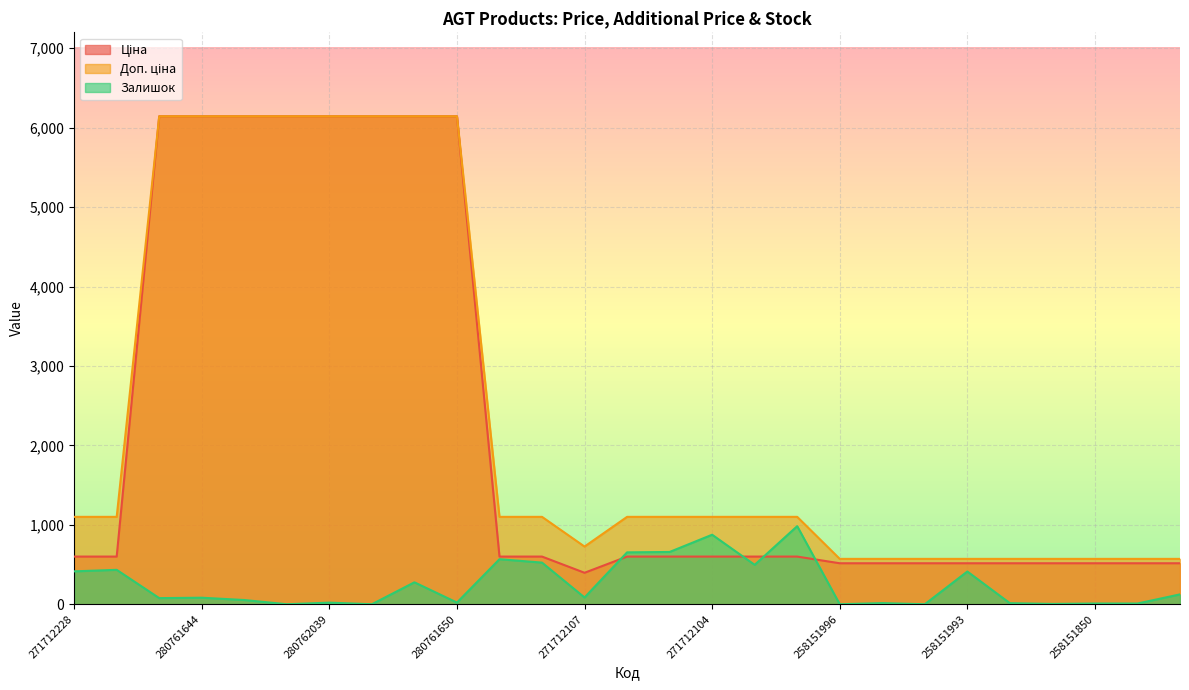

Which series has the largest total across all categories?

Доп. ціна